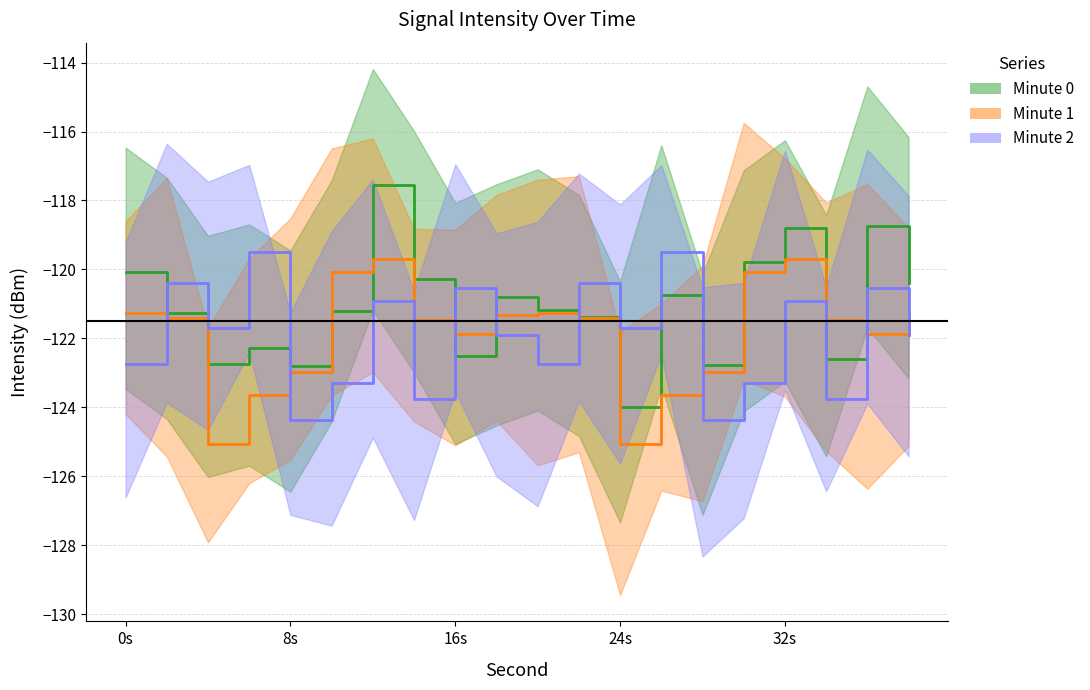

Which series changed the most between 10 and 34?

intensity_mean_per_minute_1